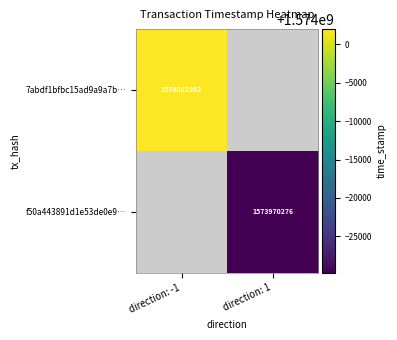

What is the smallest value displayed?

1573970276.0